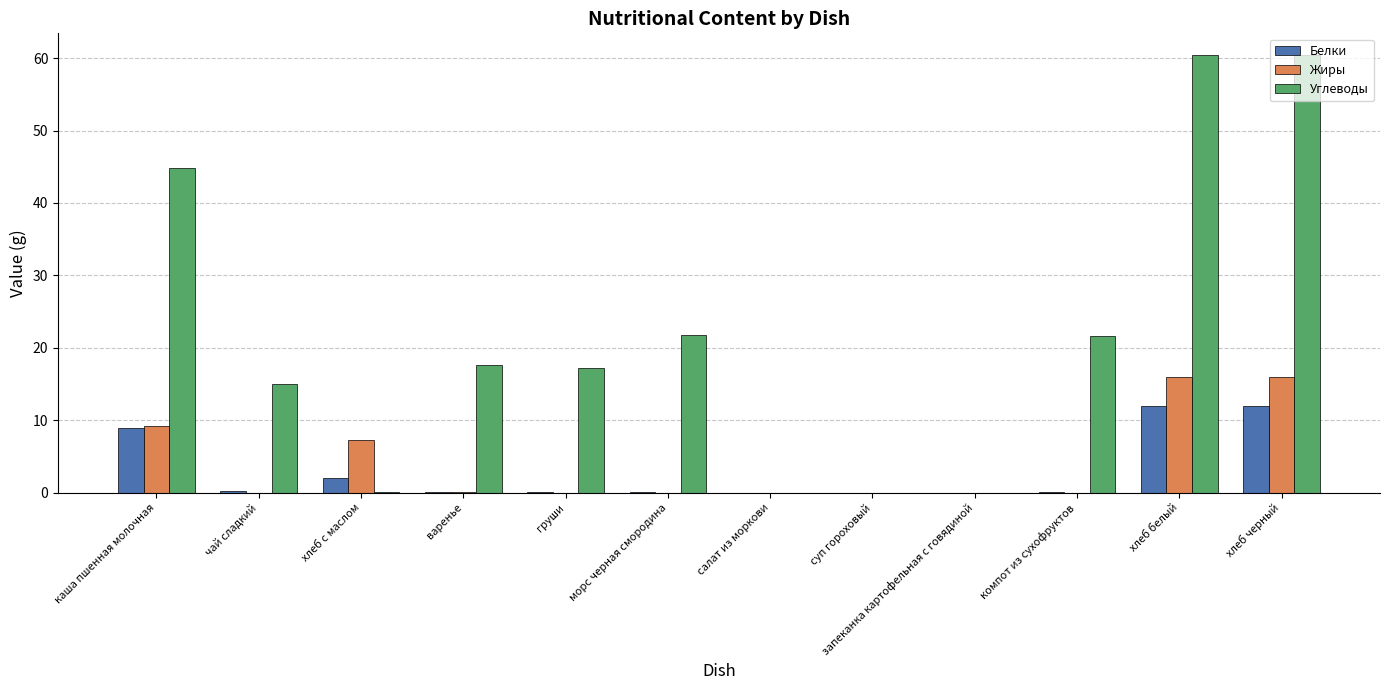

What is the maximum value shown in the chart?

60.4